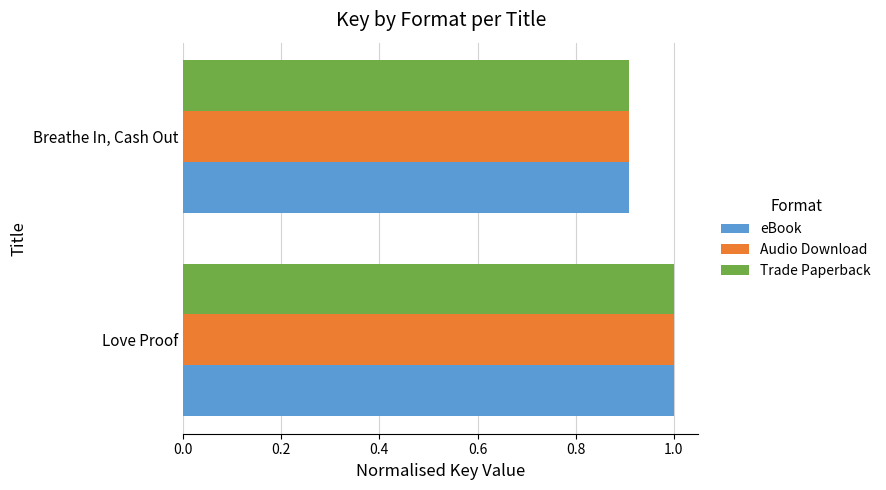

List the labels in order of Audio Download value, largest first.

Love Proof, Breathe In, Cash Out